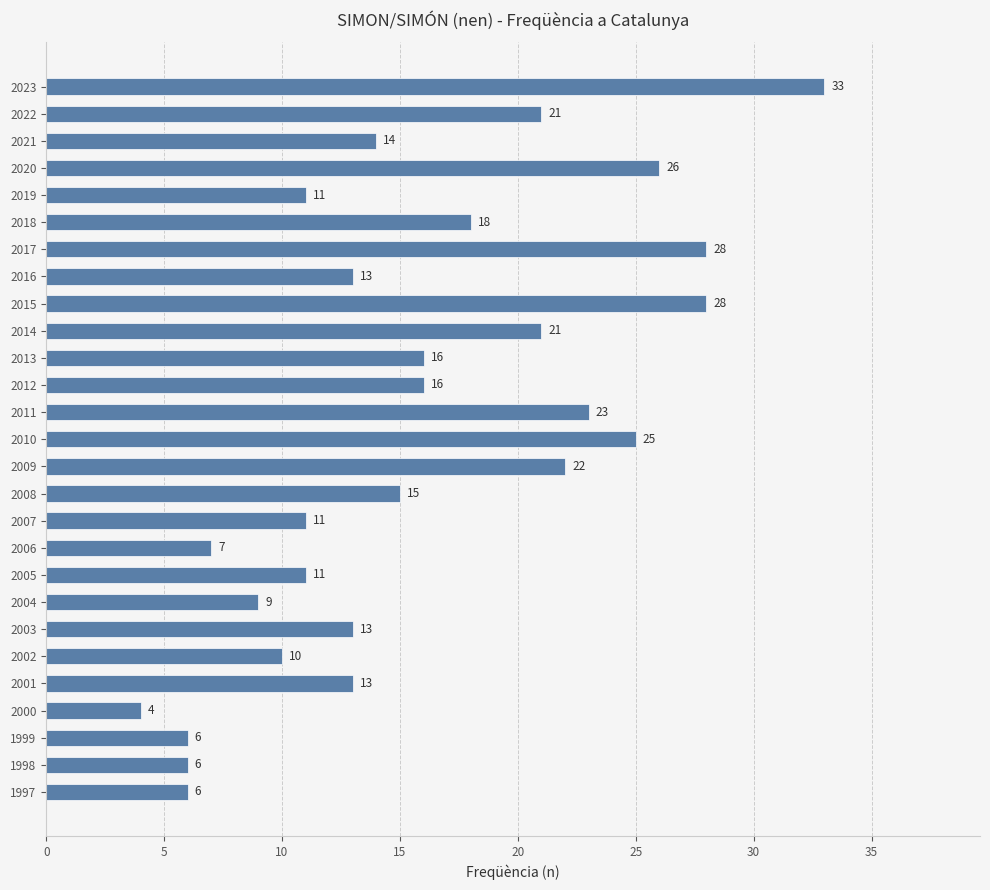

True or false: the data shows 13 at 2016.

True